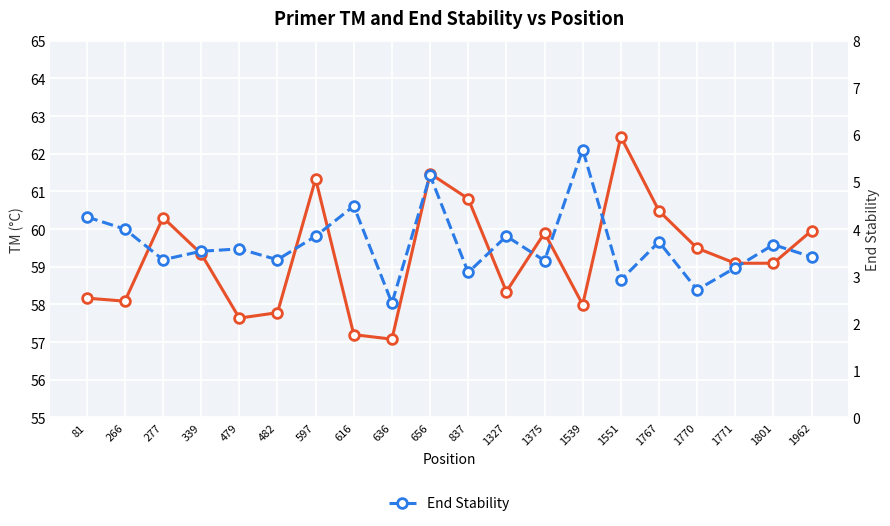

List the series in order of their peak value, lowest first.

End Stability, TM (°C)